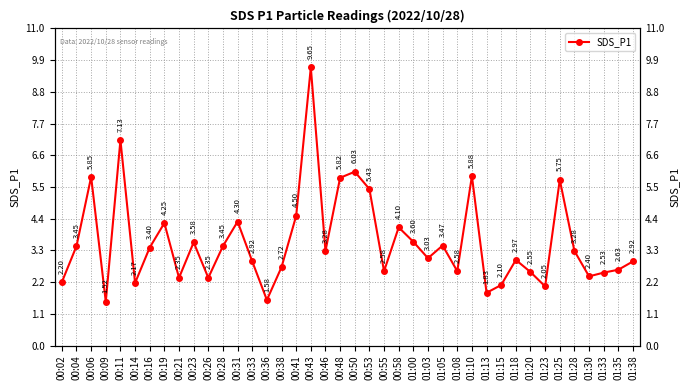

What is the smallest value displayed?

1.5